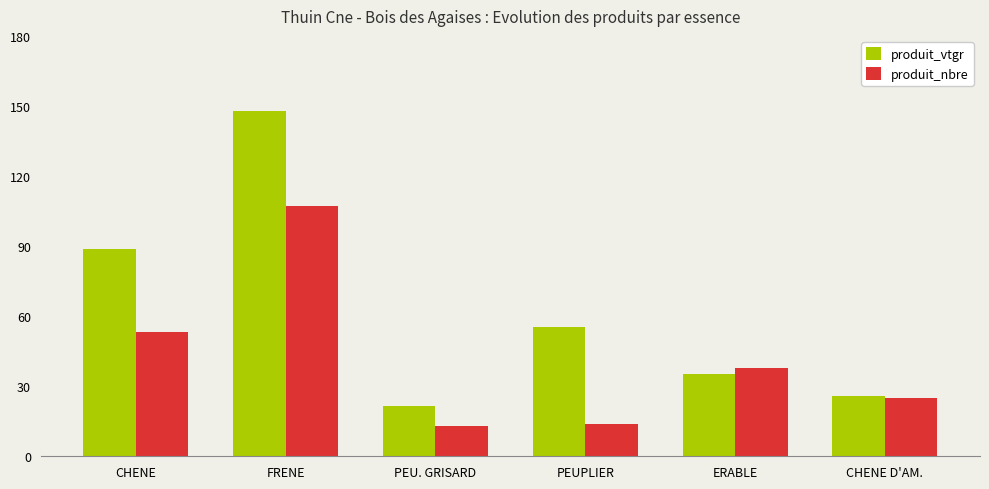

How many bars are there in each group?

2